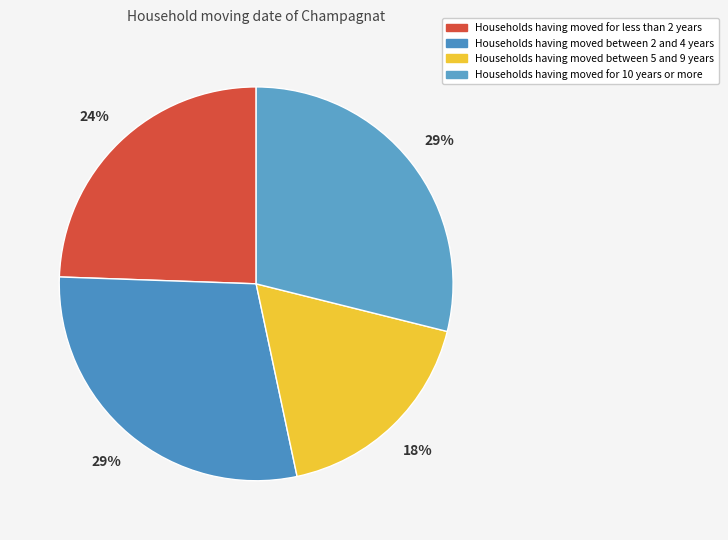

To the nearest percent, what is the difference between the largest and smallest slice percentages?

11%